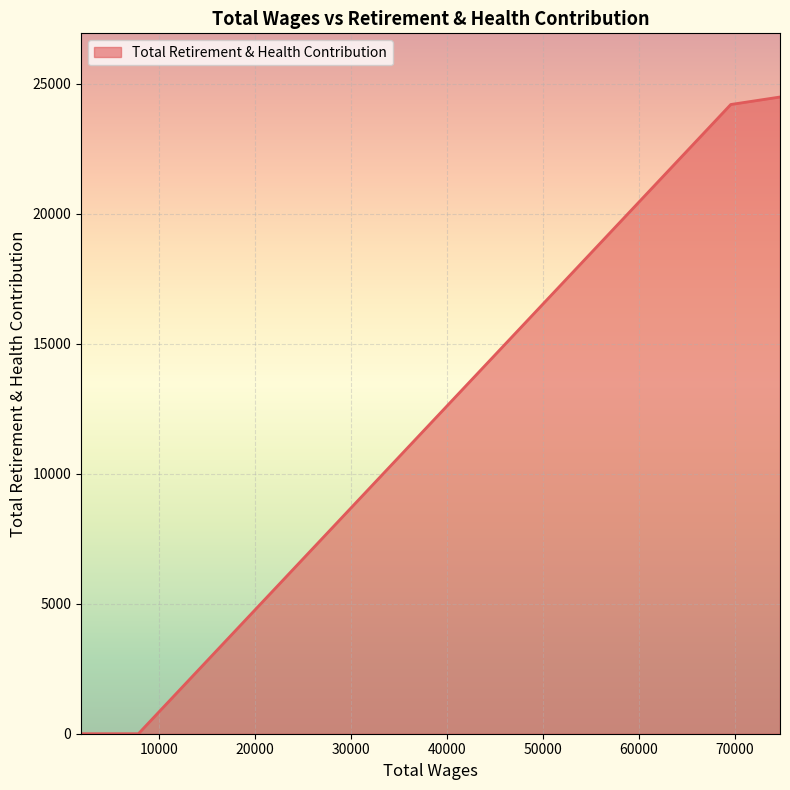

What is the sum of all values?

48694